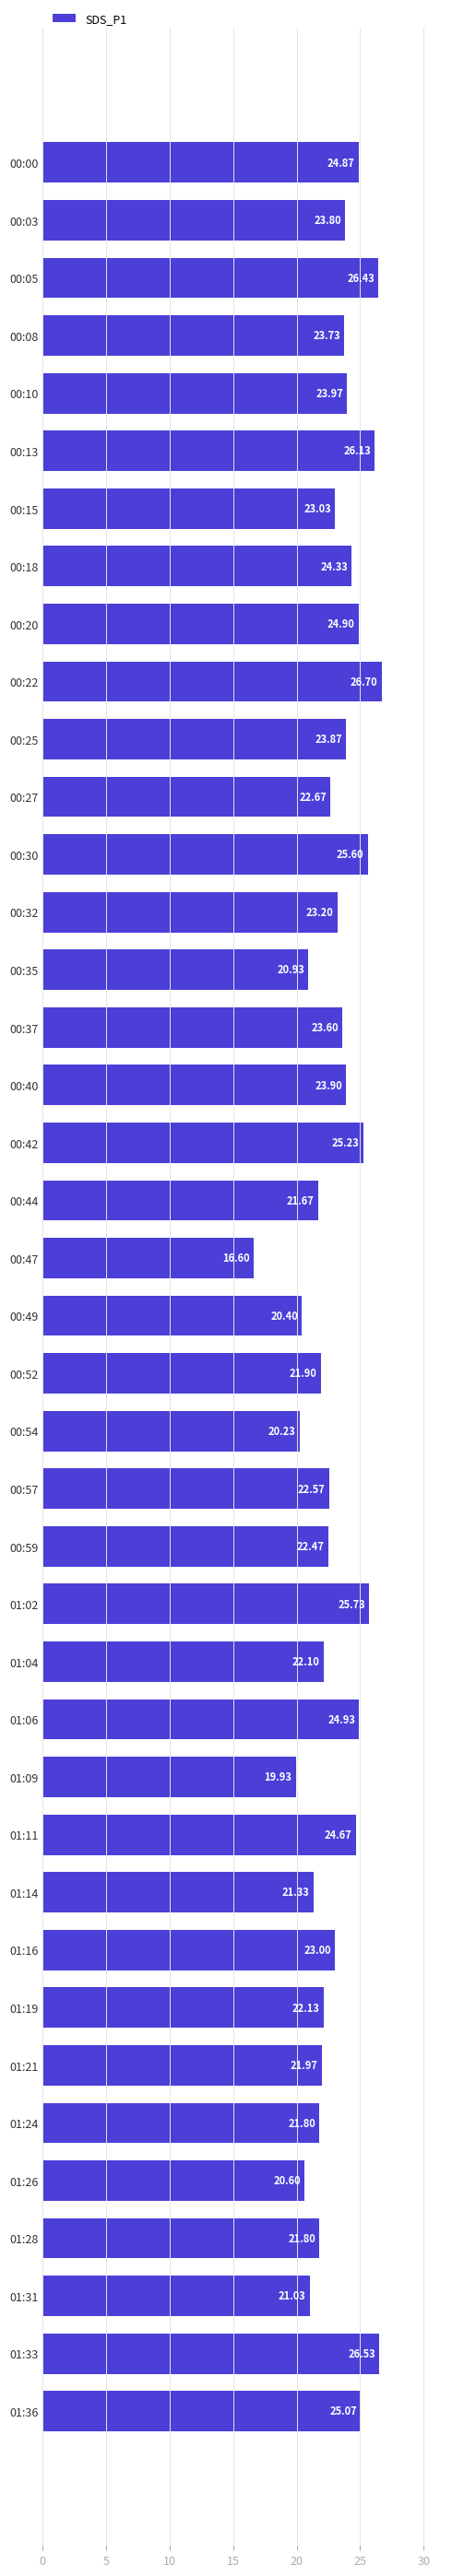

What is the sum of the values at 00:18 and 01:11?

49.0